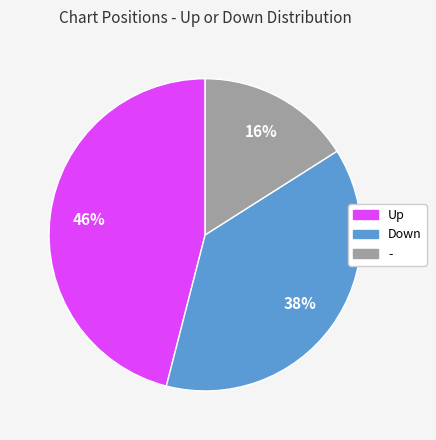

Is there a majority slice in this chart?

No